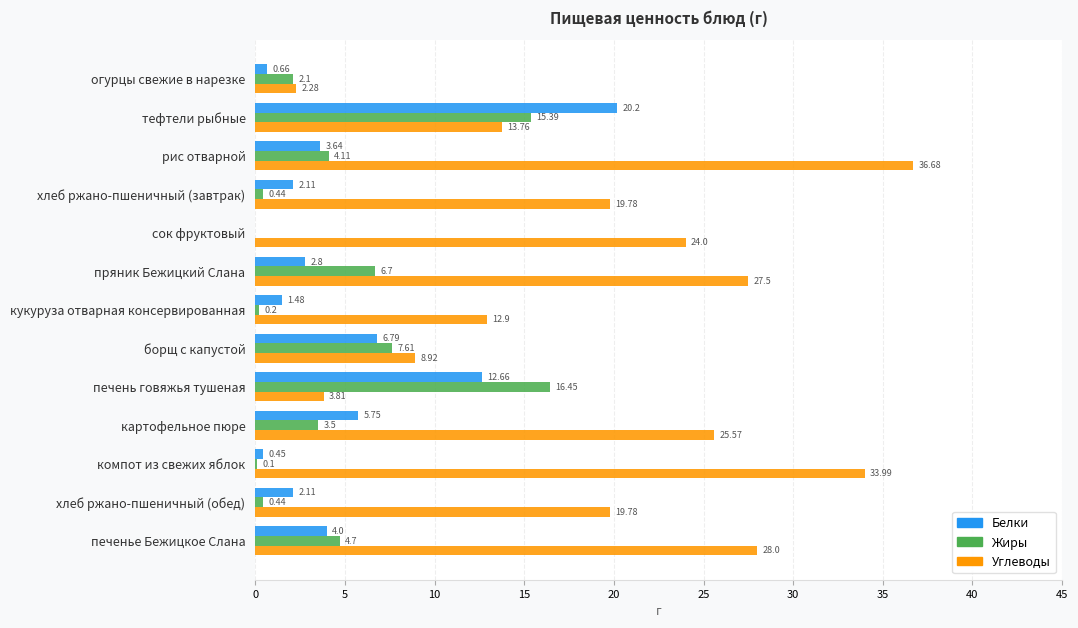

Between сок фруктовый and компот из свежих яблок, which series saw the biggest shift?

Углеводы